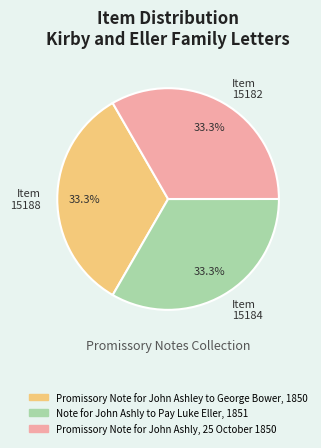

How many segments does this pie chart have?

3